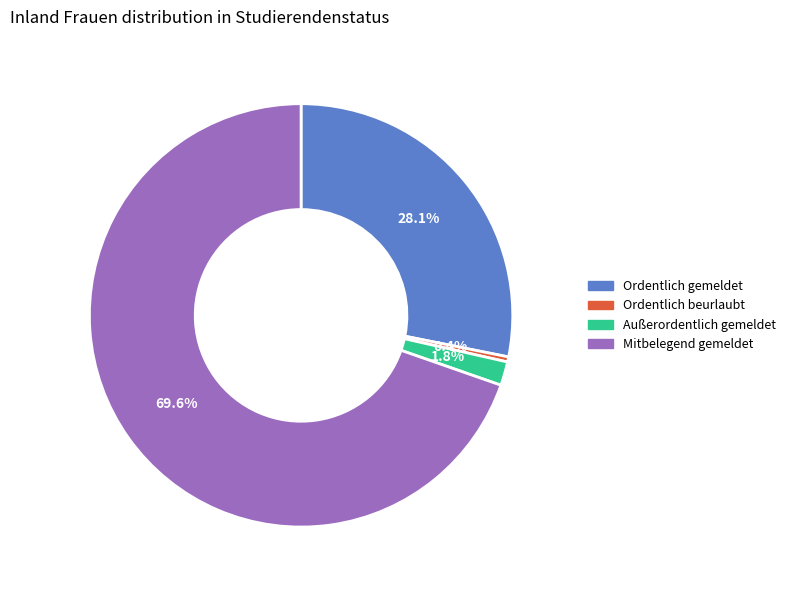

Which has a higher value, Ordentlich gemeldet or Ordentlich beurlaubt?

Ordentlich gemeldet